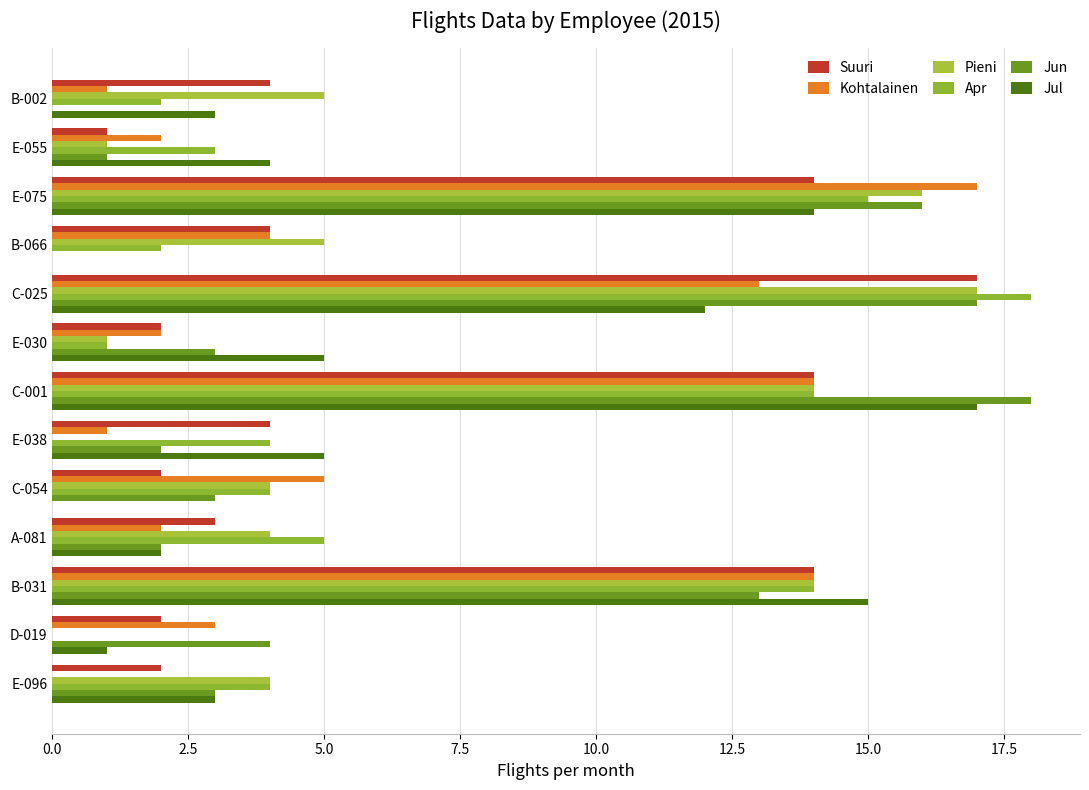

How many categories are shown in the chart?

13